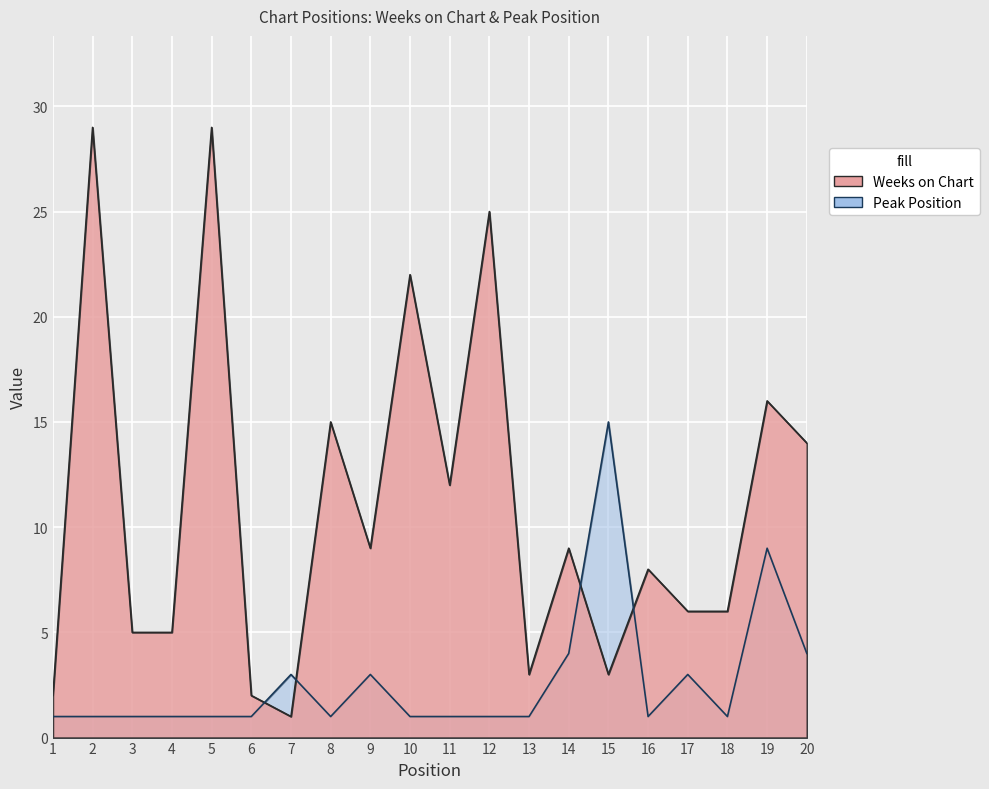

Which series has the widest spread of values?

Weeks on Chart